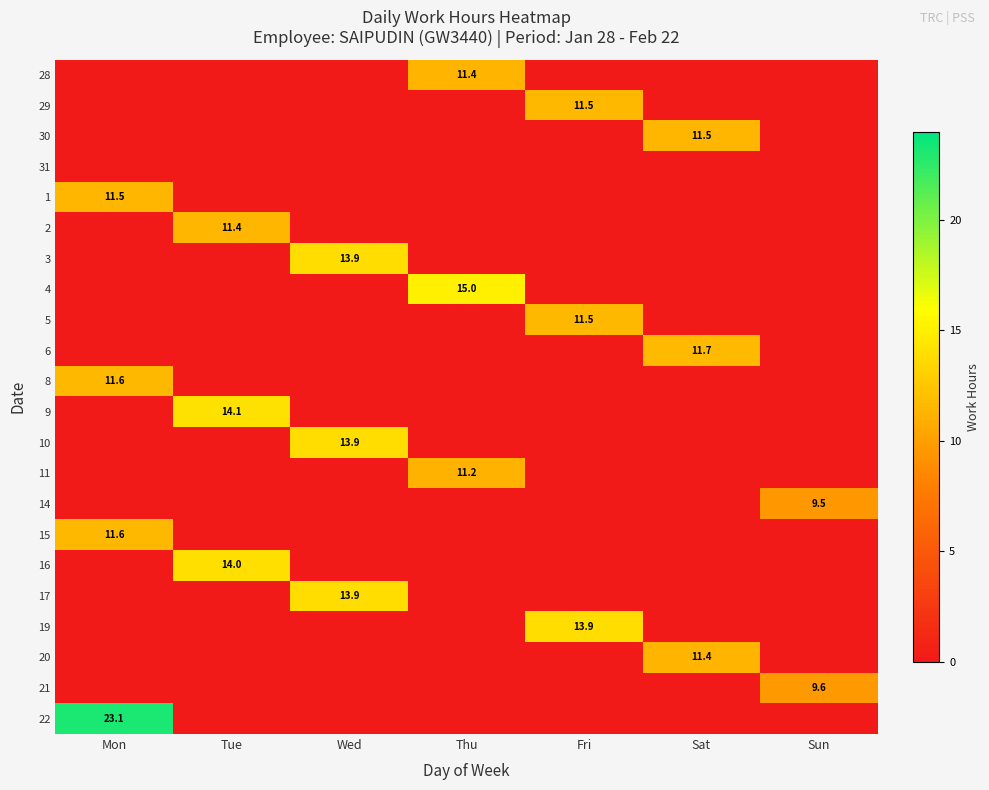

What is the difference between the maximum and minimum values in the 22 series?

23.1